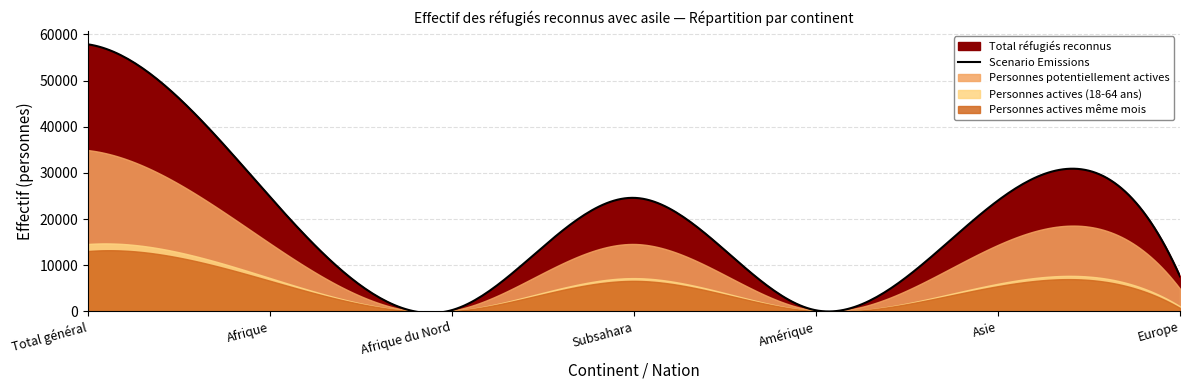

At which category is the sum across all series the highest?

Total général